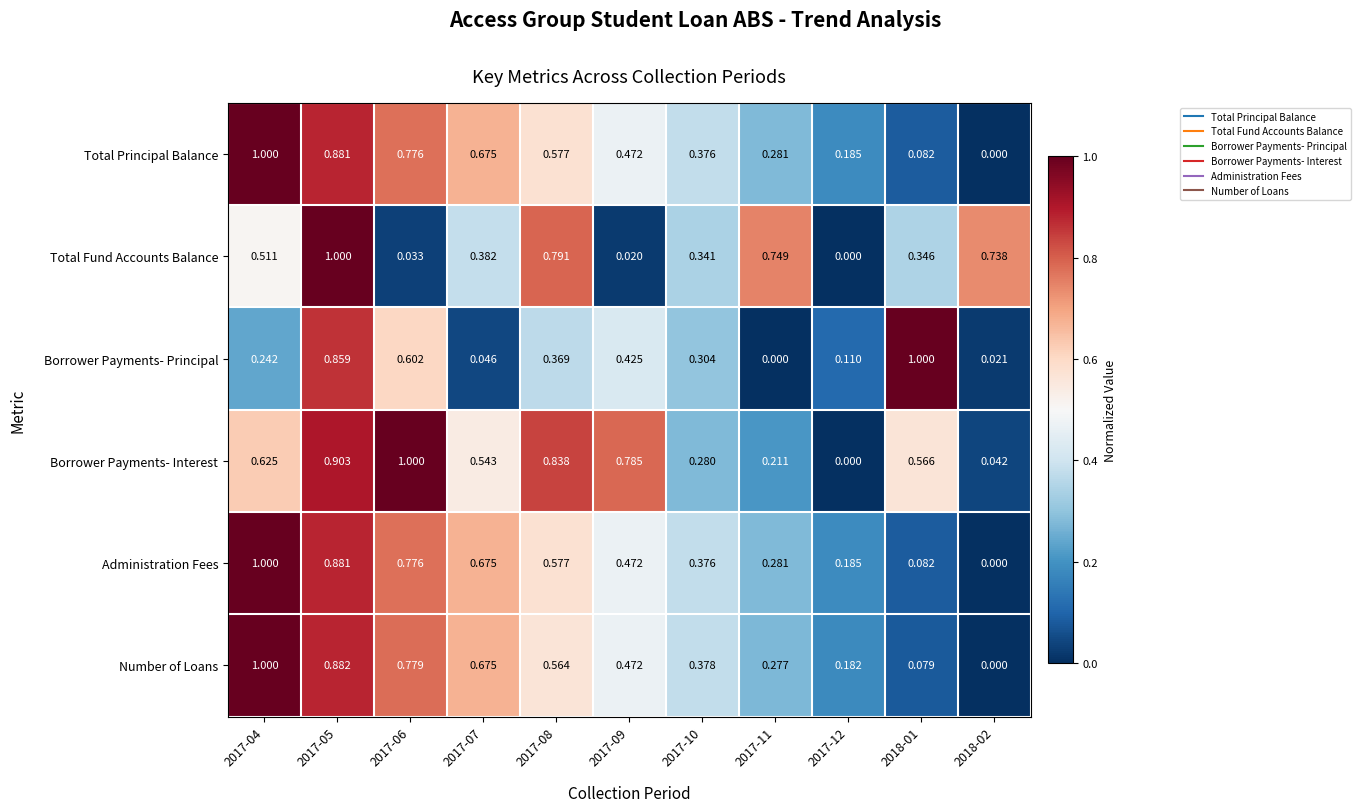

Which series has the largest total across all categories?

Borrower Payments- Interest